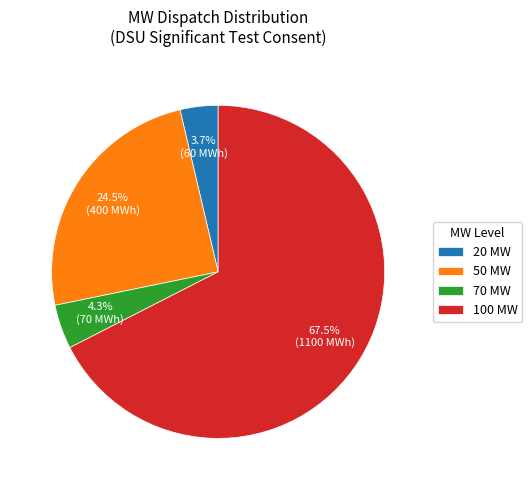

Rank the categories by value from lowest to highest.

20 MW, 70 MW, 50 MW, 100 MW